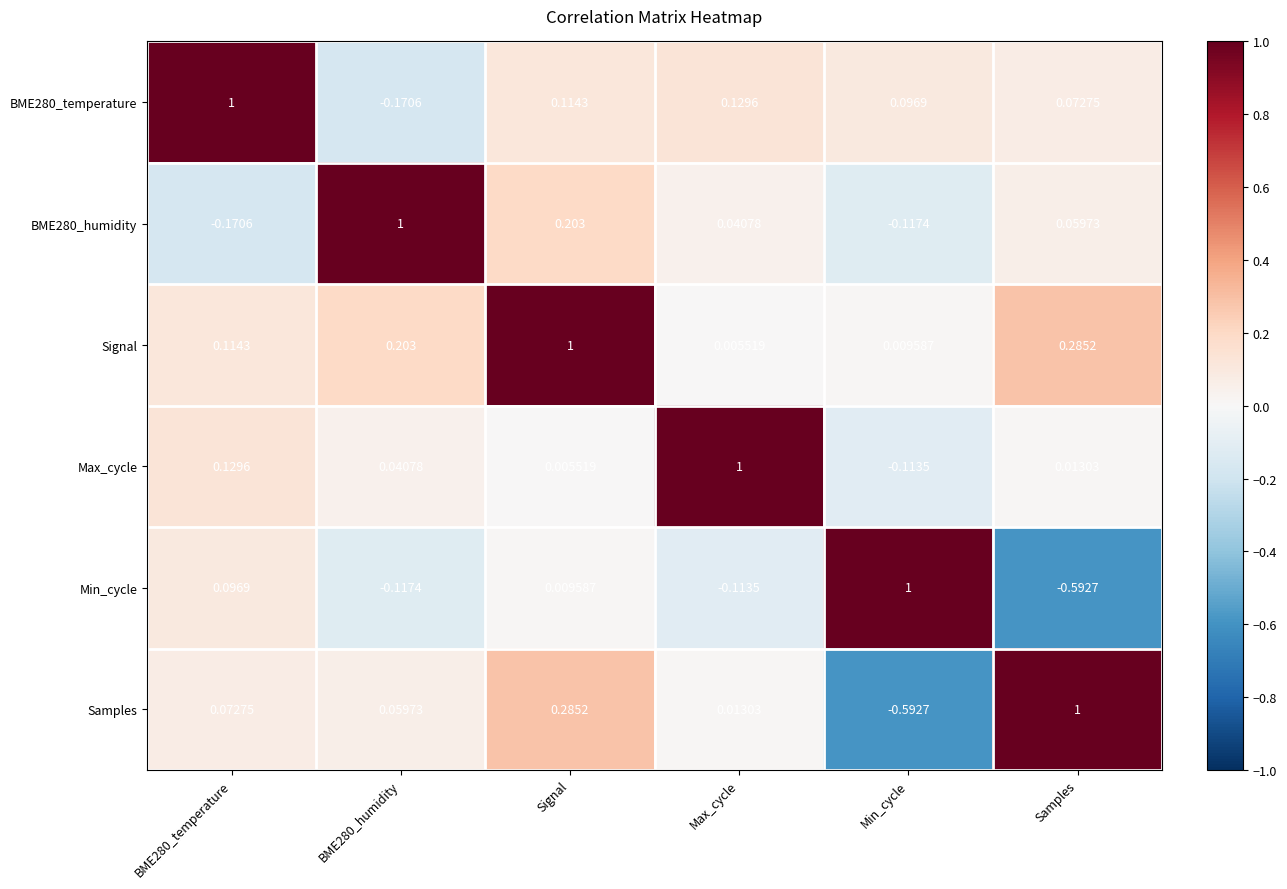

Where is Min_cycle nearest to the value 0?

Signal